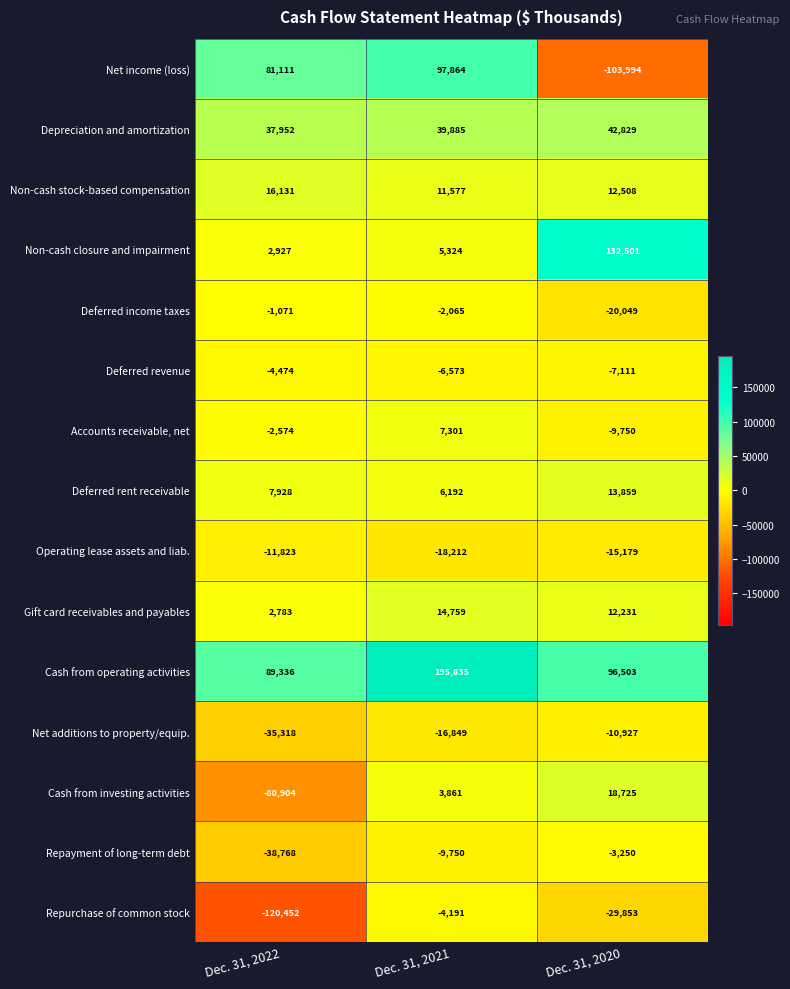

What is the sum of all Cash from investing activities values?

-58318